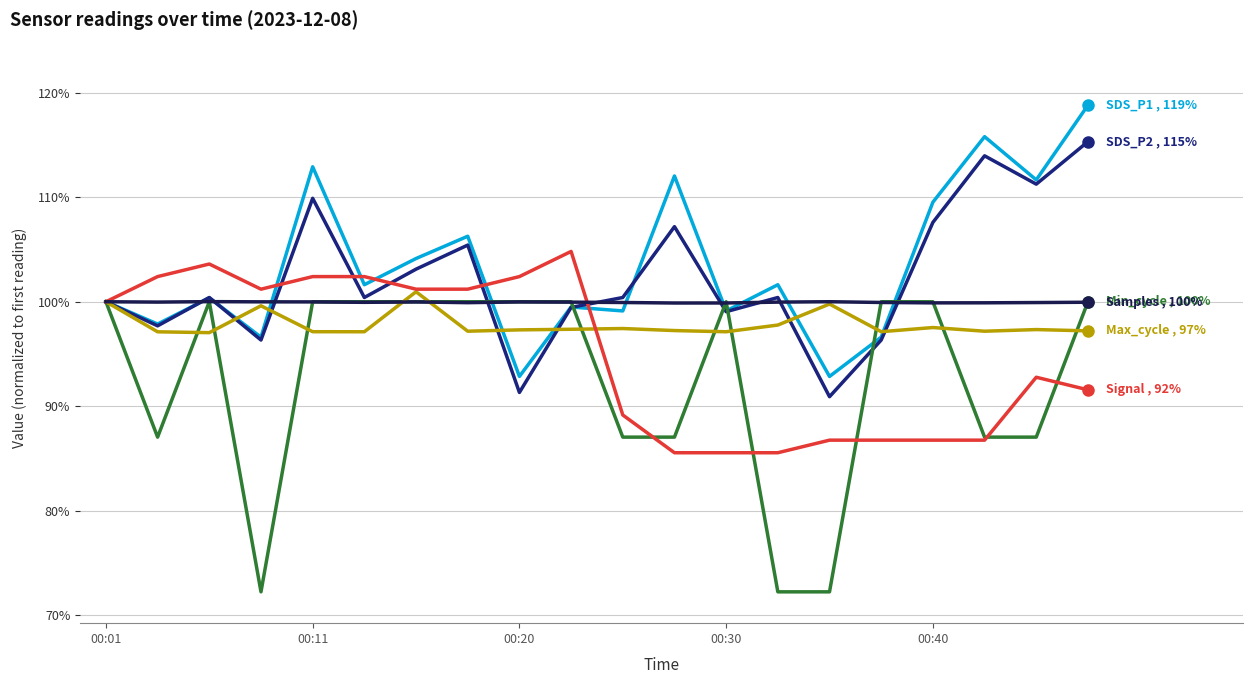

What is the maximum value shown in the chart?

118.8